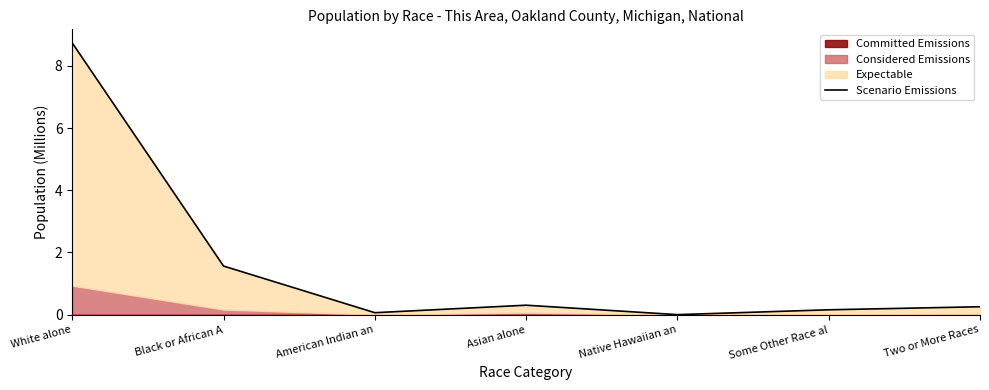

How many points are lower than both their immediate neighbors (excluding endpoints)?

2